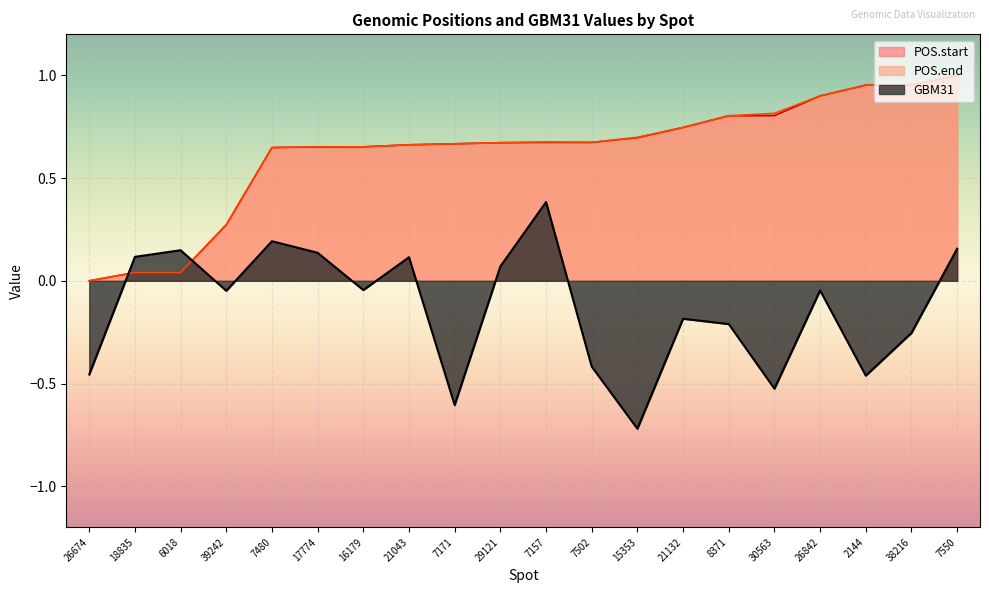

Which series changed the most between 29121 and 30563?

GBM31